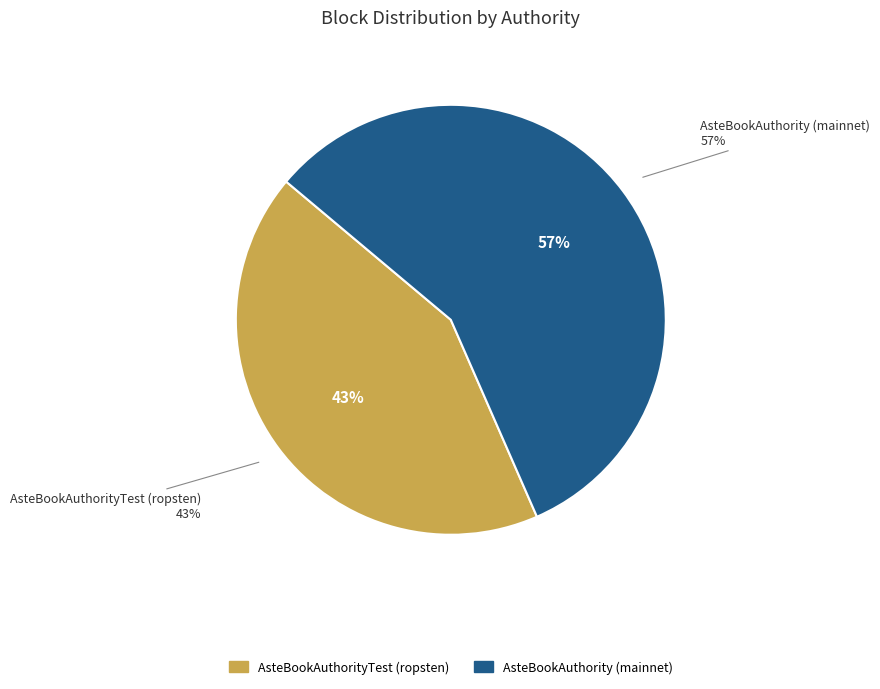

Which category has the smallest portion of the pie?

AsteBookAuthorityTest (ropsten)